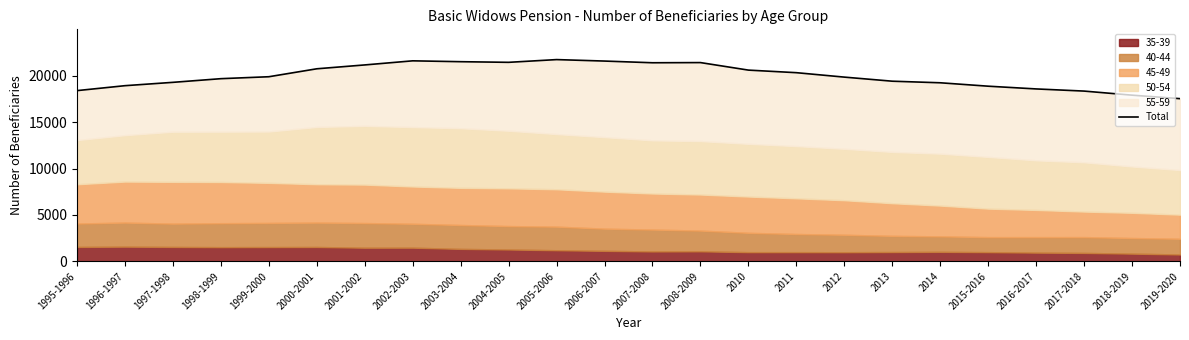

What is the label of the 3rd point from the right?

2017-2018